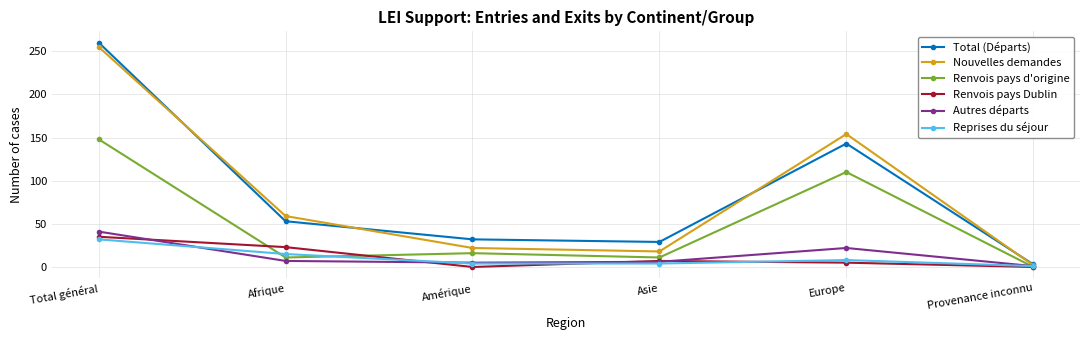

What position from the left is Asie?

4